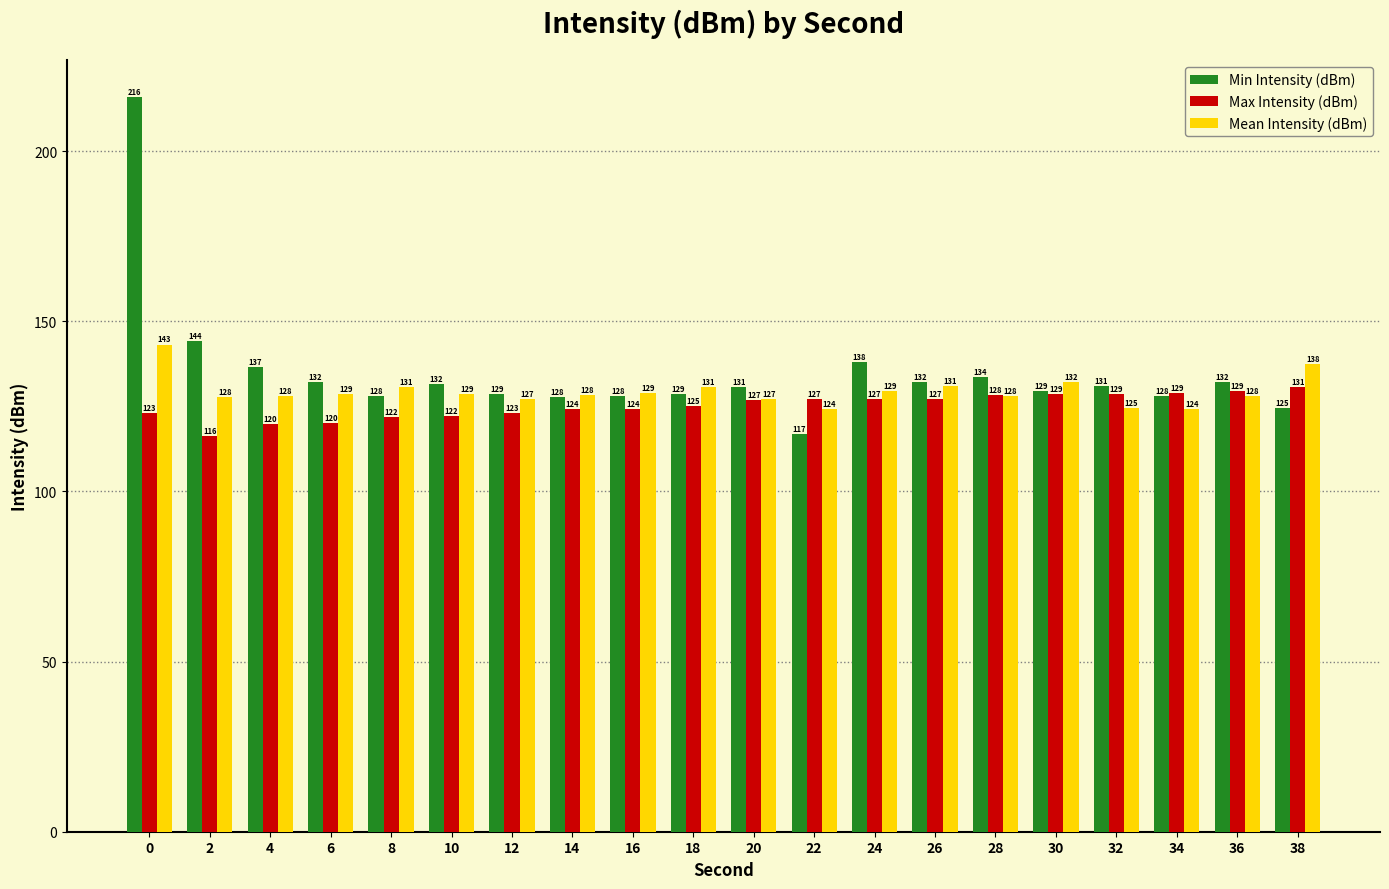

What is the value of the Min Intensity (dBm) bar at the 6th from the left?

131.6